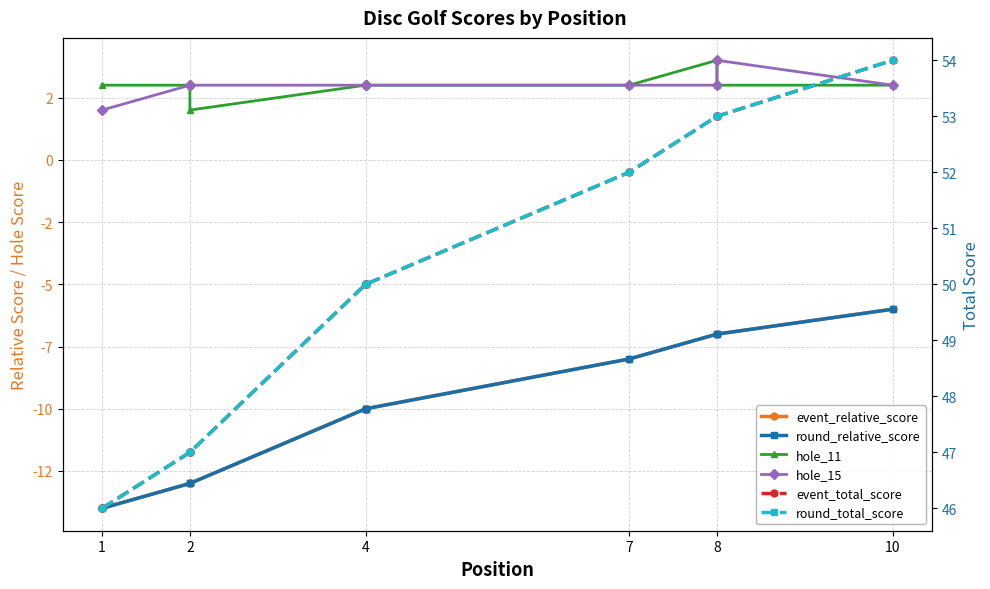

Does the chart have visible grid lines?

Yes